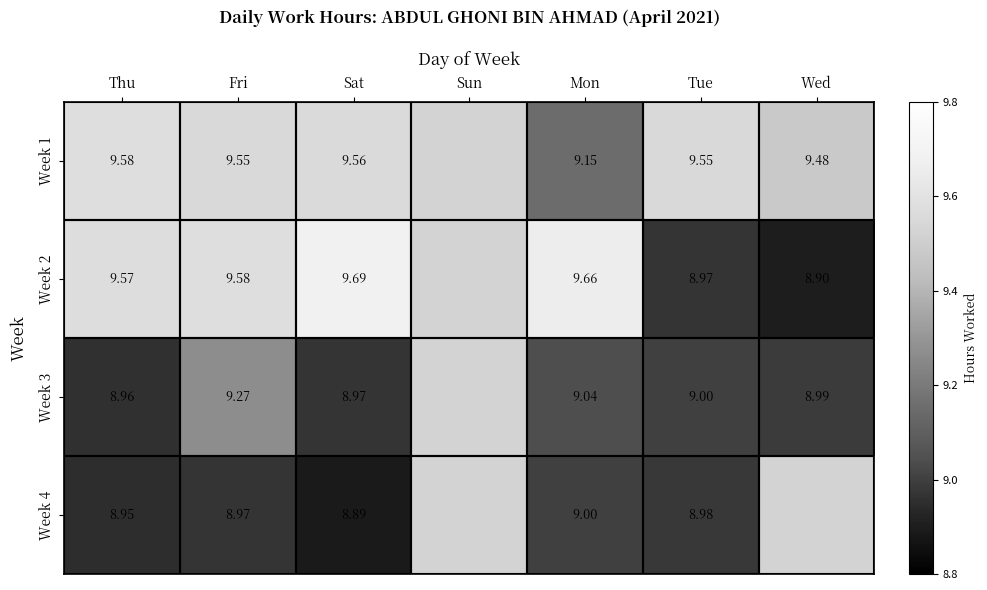

Is the value of Week 2 at Mon greater than the value of Week 3 at Mon?

Yes